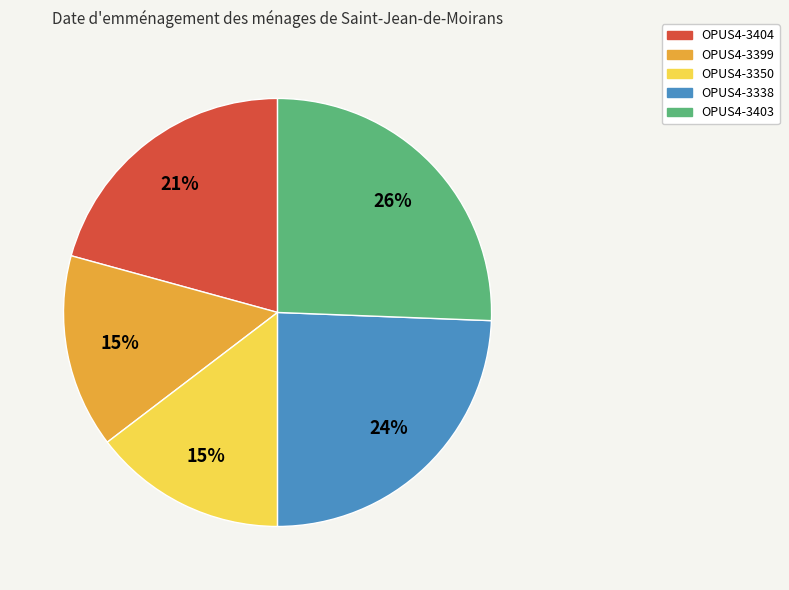

Is there a majority slice in this chart?

No